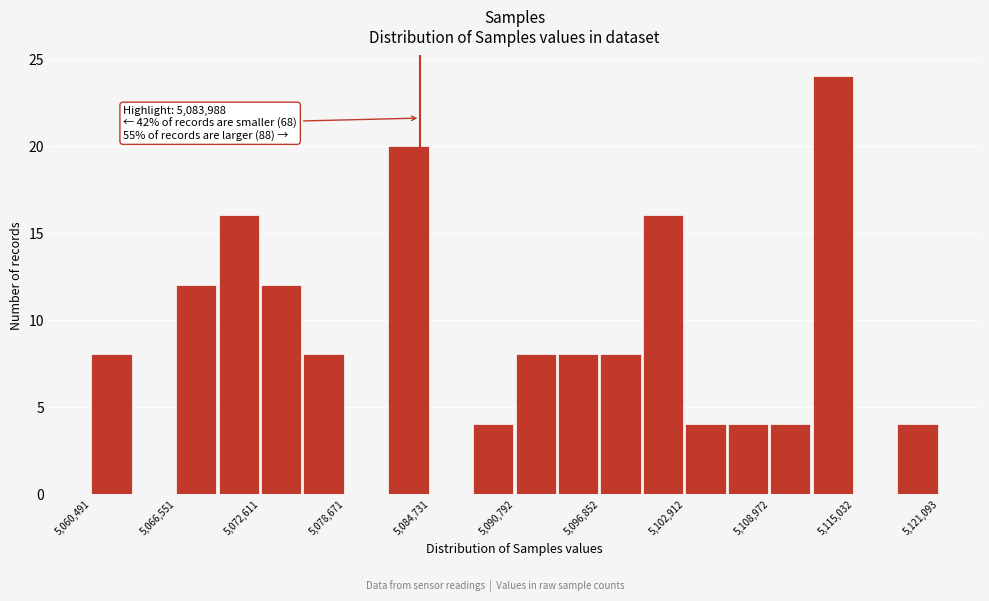

Read against the x-axis, roughly where is the centre of the tallest bar?

5113000